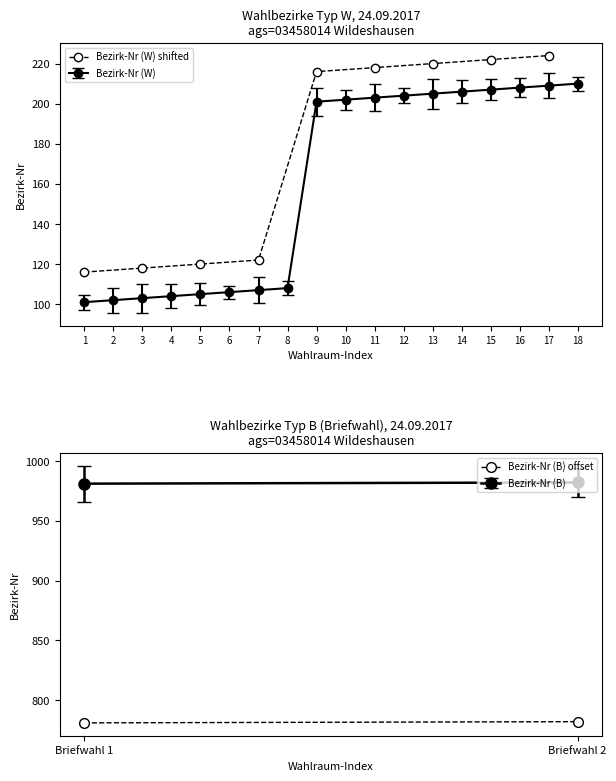

The chart shows a value of 169 at 4. True or false?

False